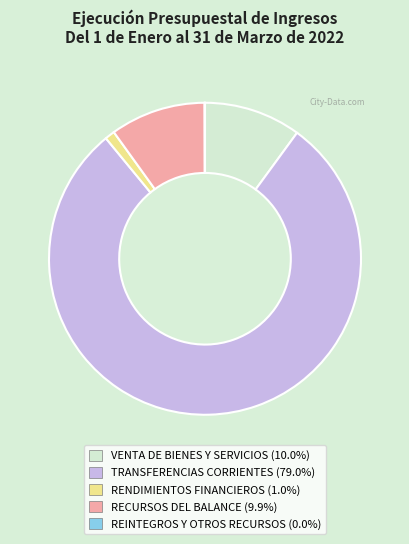

Which has a higher value, TRANSFERENCIAS CORRIENTES or VENTA DE BIENES Y SERVICIOS?

TRANSFERENCIAS CORRIENTES